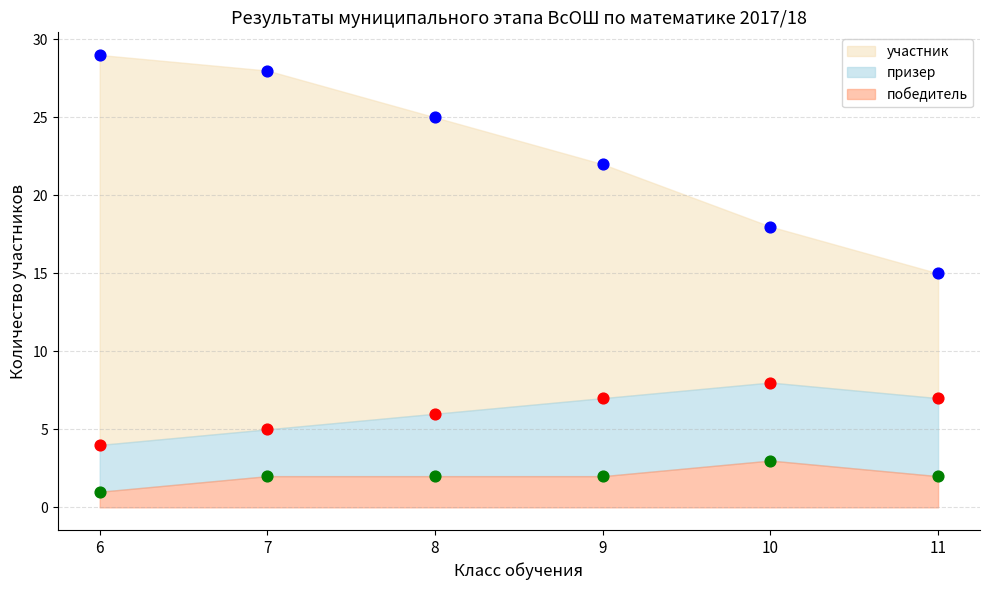

What is the total value across all series at 7?

35